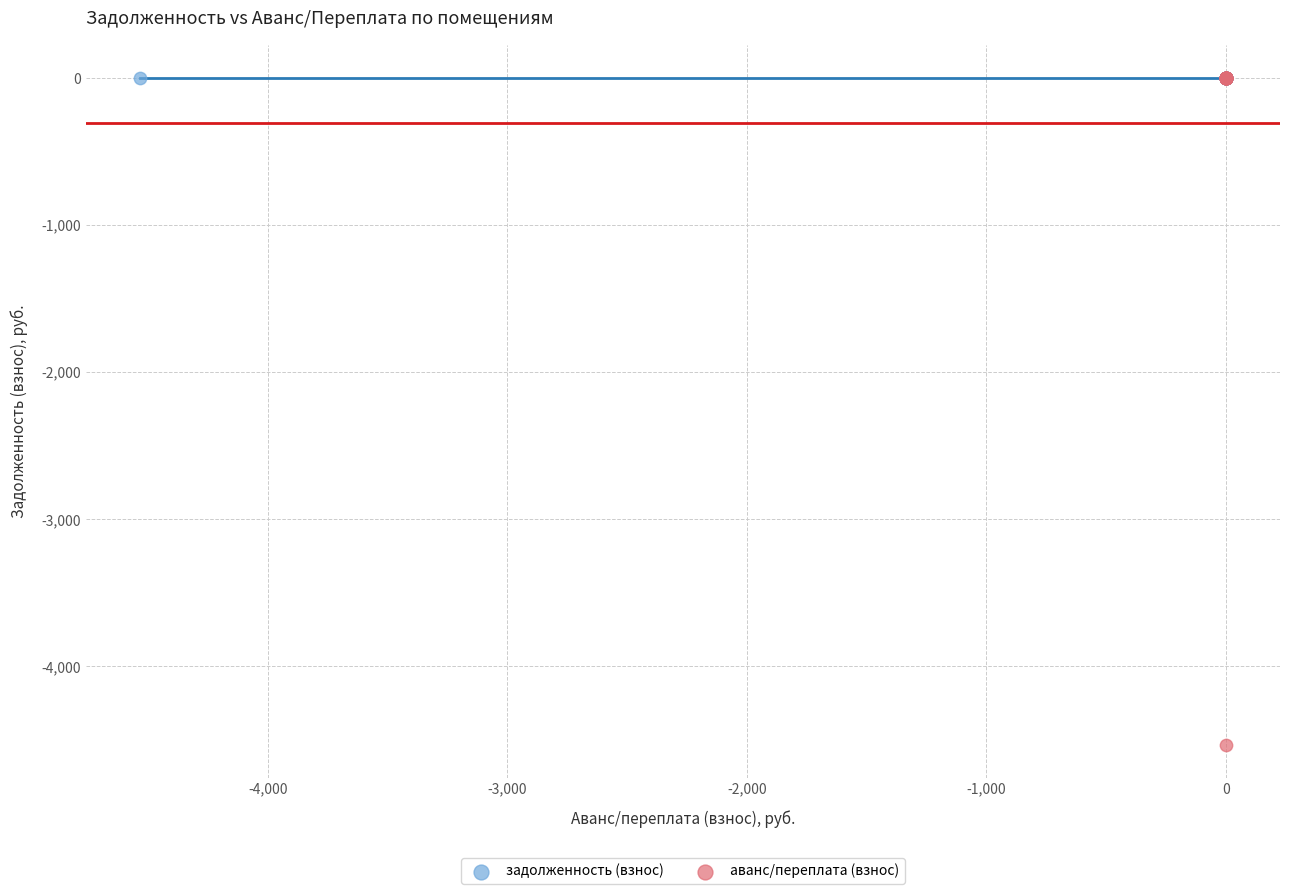

Which series contains the lowest Y value?

аванс/переплата (взнос)